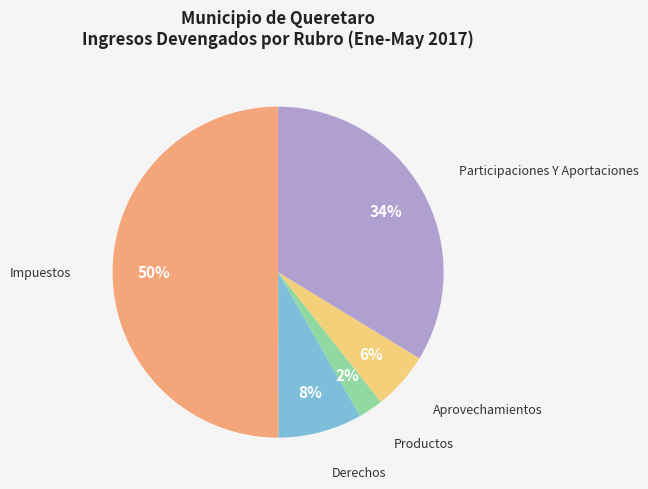

What percentage is the Impuestos slice, to the nearest percent?

50%